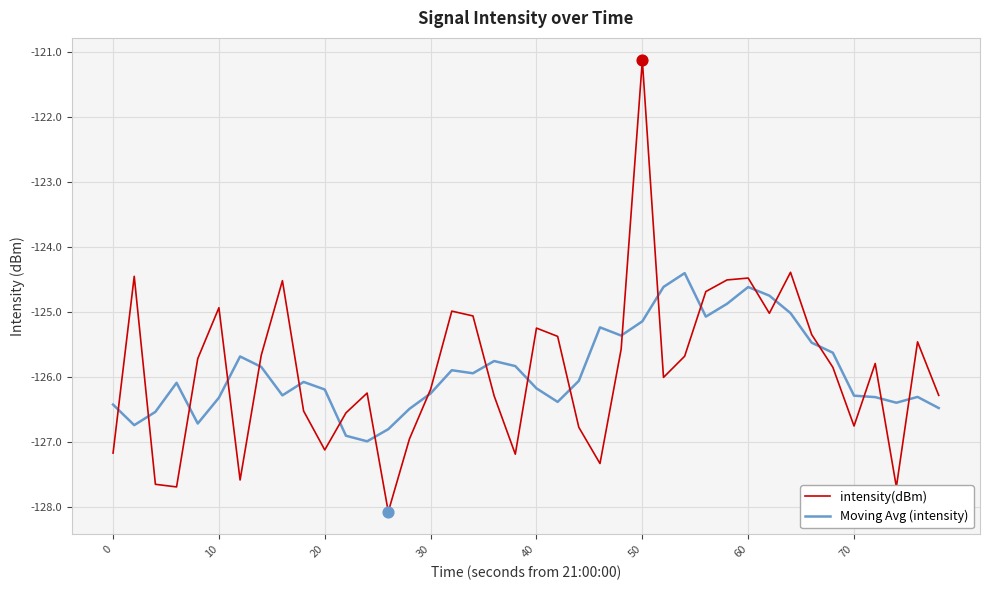

What is the lowest value of the intensity(dBm) series?

-128.1